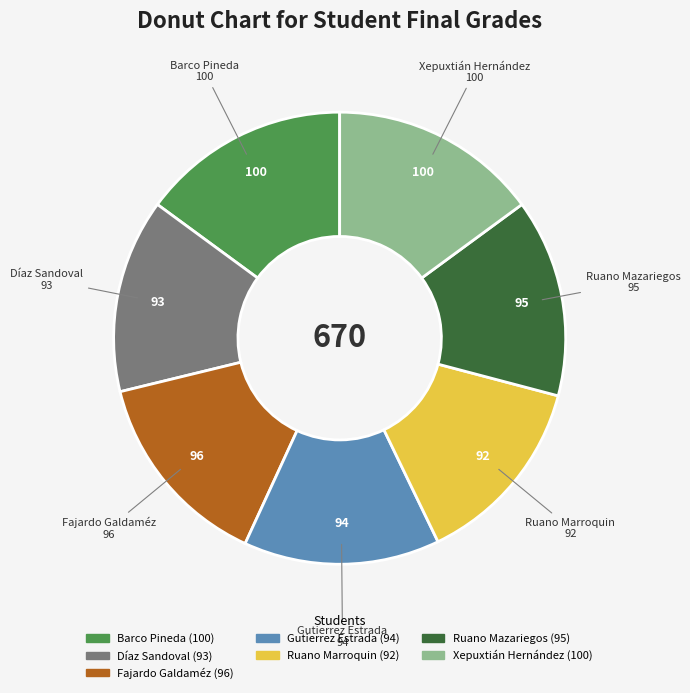

Is there a majority slice in this chart?

No